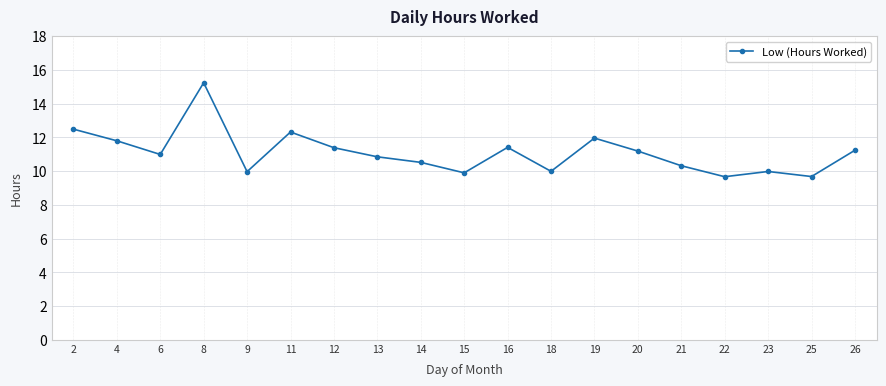

What is the difference between the second highest and second lowest values?

2.8